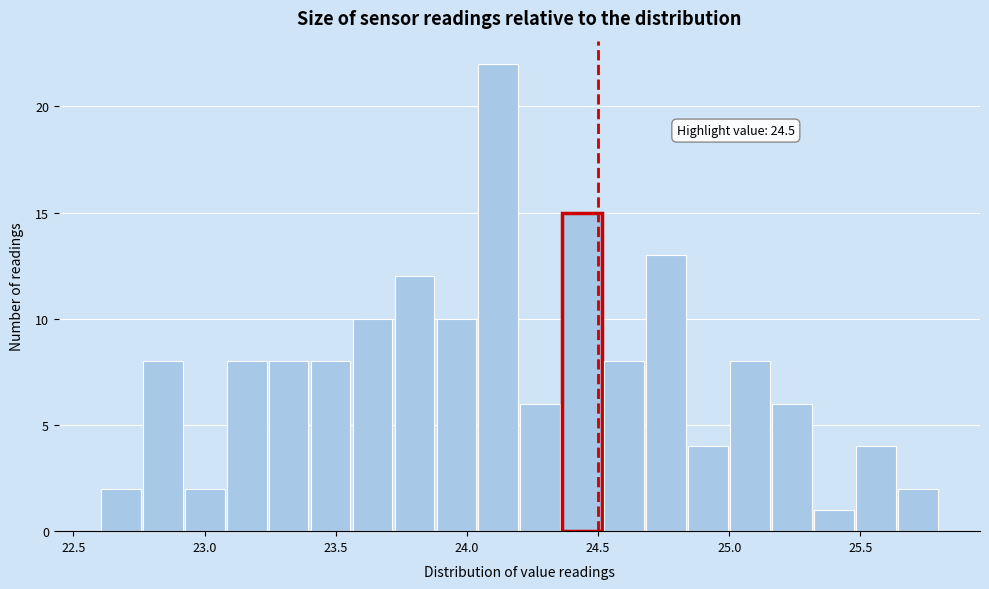

Around what value on the x-axis is the tallest bar? Give the approximate position of its centre, as read against the axis.

24.10